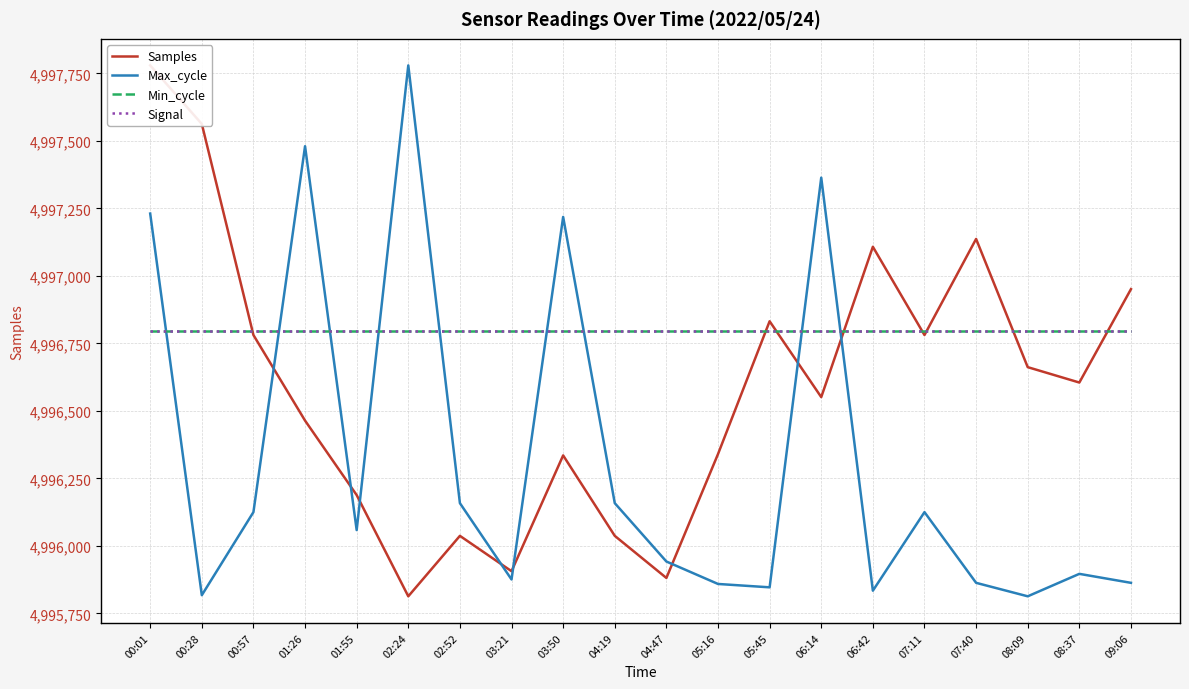

Where is Signal nearest to the value -26?

00:01